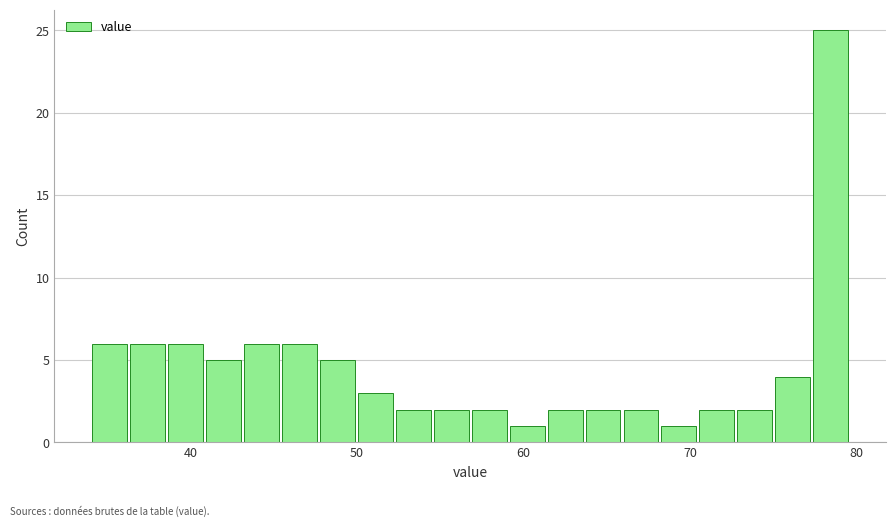

Read against the x-axis, roughly where is the centre of the tallest bar?

78